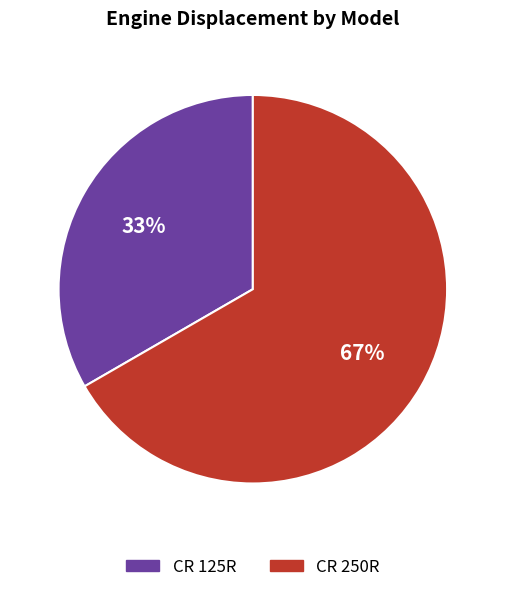

Do CR 250R and CR 125R together represent more than half of the pie?

Yes